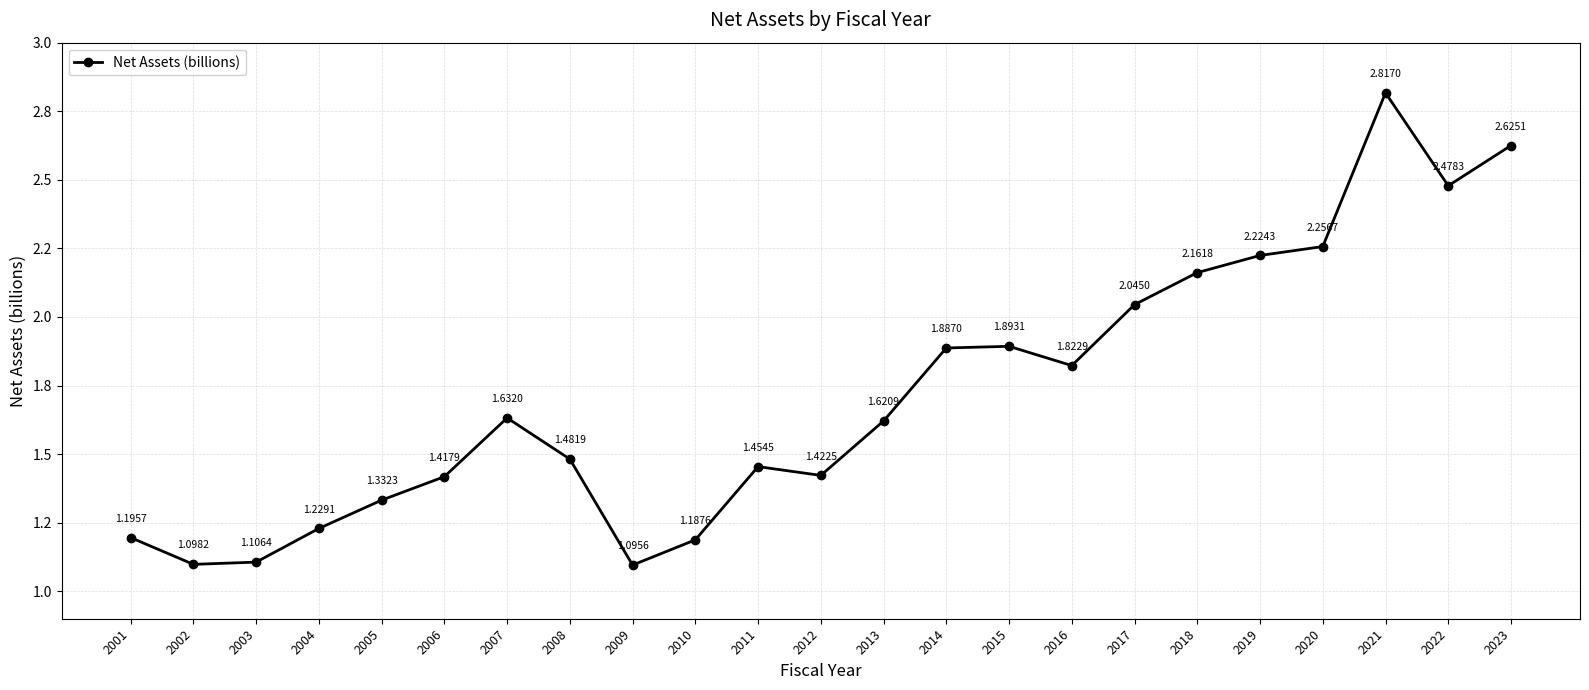

Is this an area chart (filled region under the line)?

No